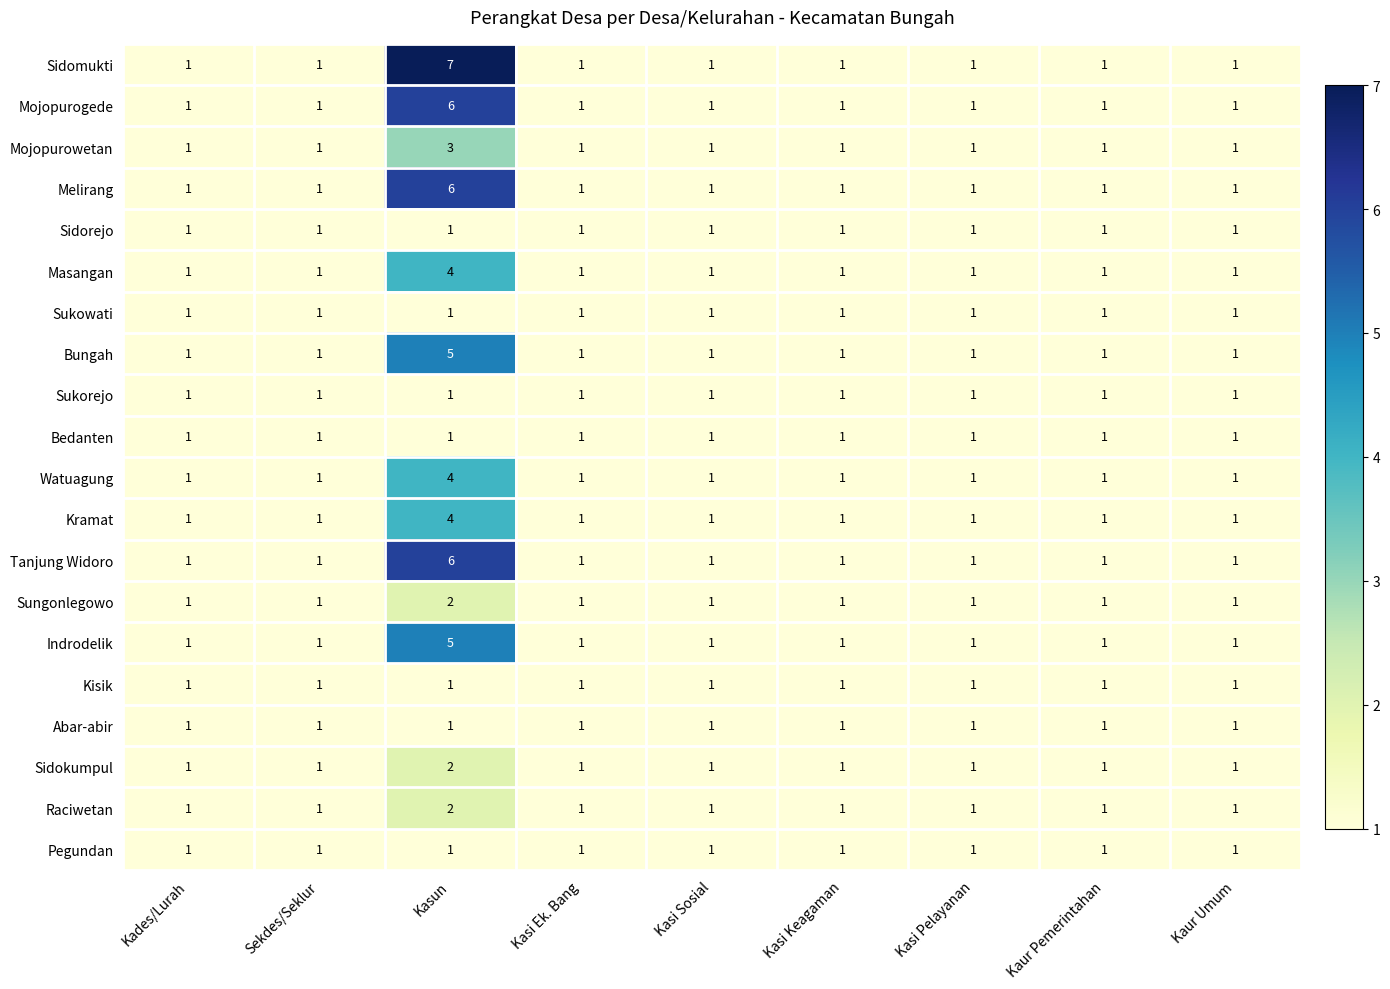

What is the minimum value shown in the chart?

1